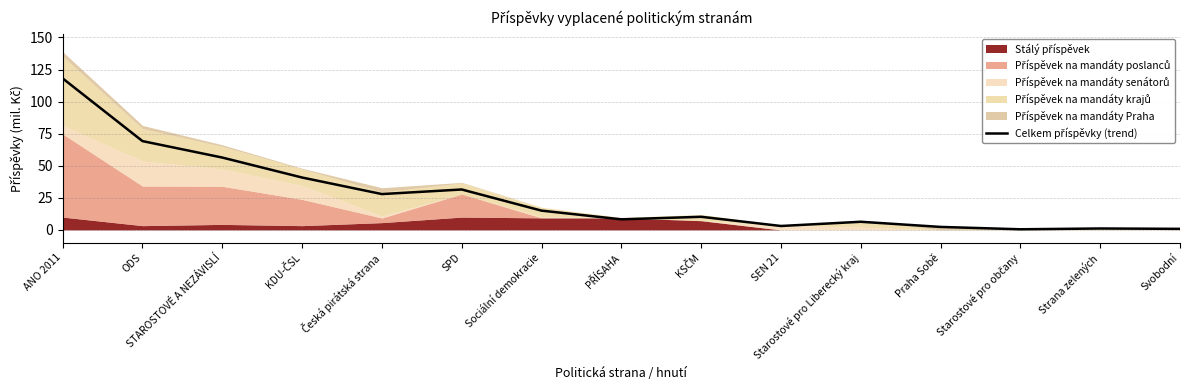

Which has a higher value, Starostové pro občany or SPD?

SPD